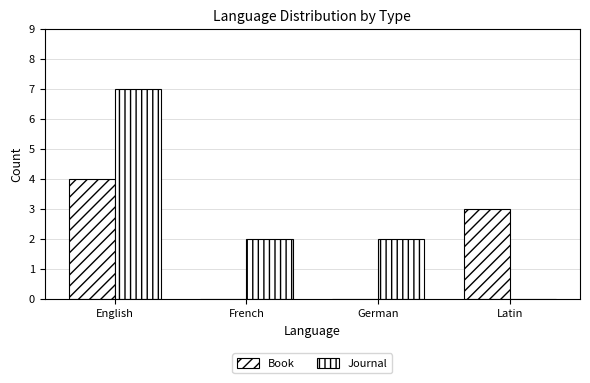

How many series are shown in this chart?

2